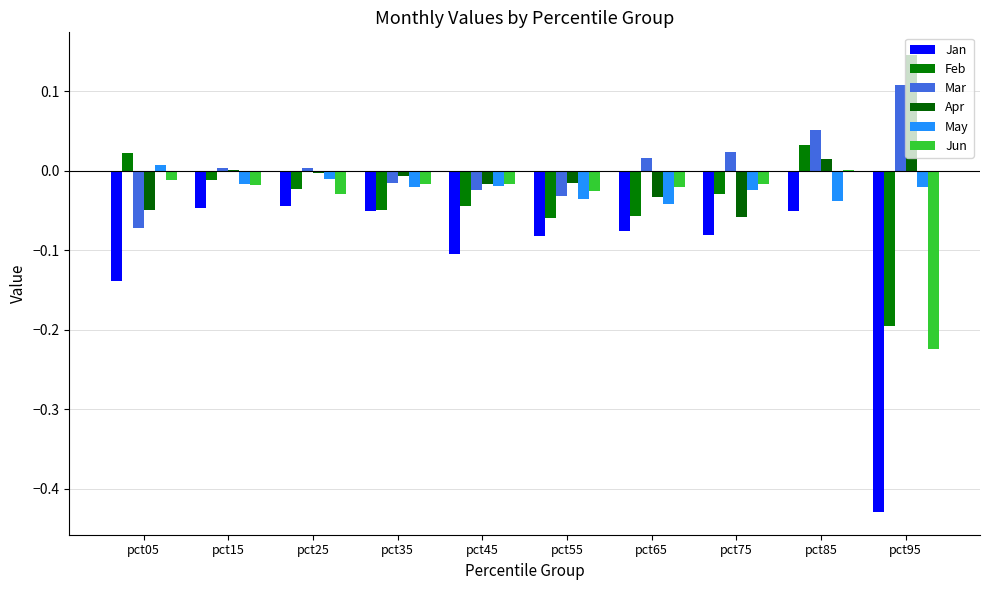

Reading left to right, what are all the values shown in this chart?

Jan: -0.1	-0.0	-0.0	-0.1	-0.1	-0.1	-0.1	-0.1	-0.1	-0.4
Feb: 0.0	-0.0	-0.0	-0.0	-0.0	-0.1	-0.1	-0.0	0.0	-0.2
Mar: -0.1	0.0	0.0	-0.0	-0.0	-0.0	0.0	0.0	0.1	0.1
Apr: -0.1	0.0	-0.0	-0.0	-0.0	-0.0	-0.0	-0.1	0.0	0.1
May: 0.0	-0.0	-0.0	-0.0	-0.0	-0.0	-0.0	-0.0	-0.0	-0.0
Jun: -0.0	-0.0	-0.0	-0.0	-0.0	-0.0	-0.0	-0.0	0.0	-0.2